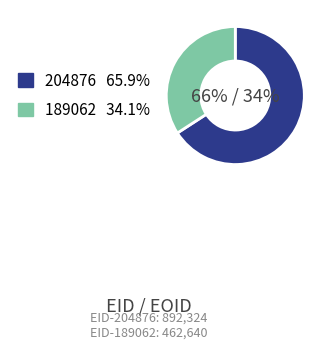

How many slices are in this pie chart?

2